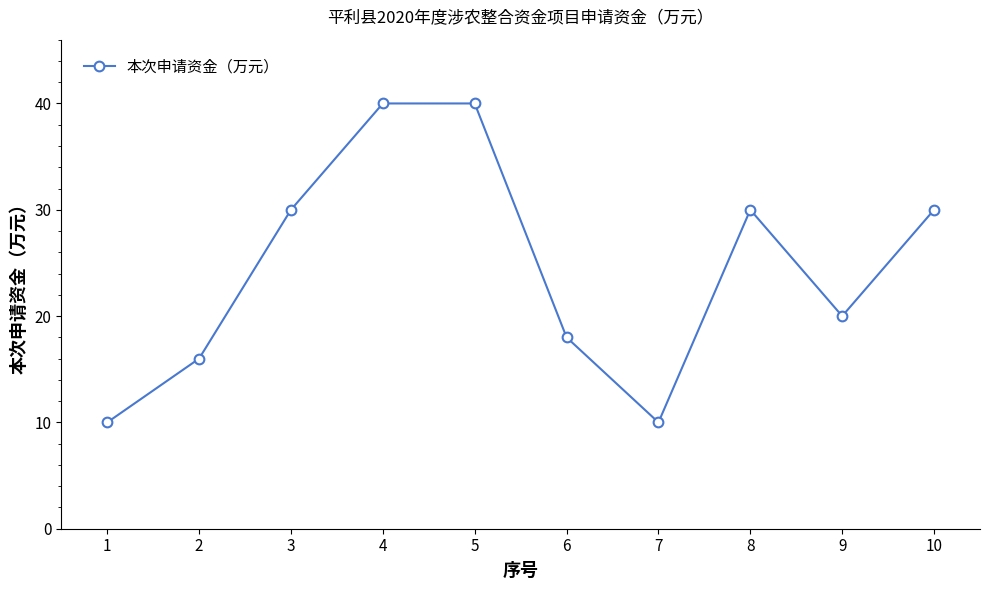

Between 6 and 7, which is larger?

6